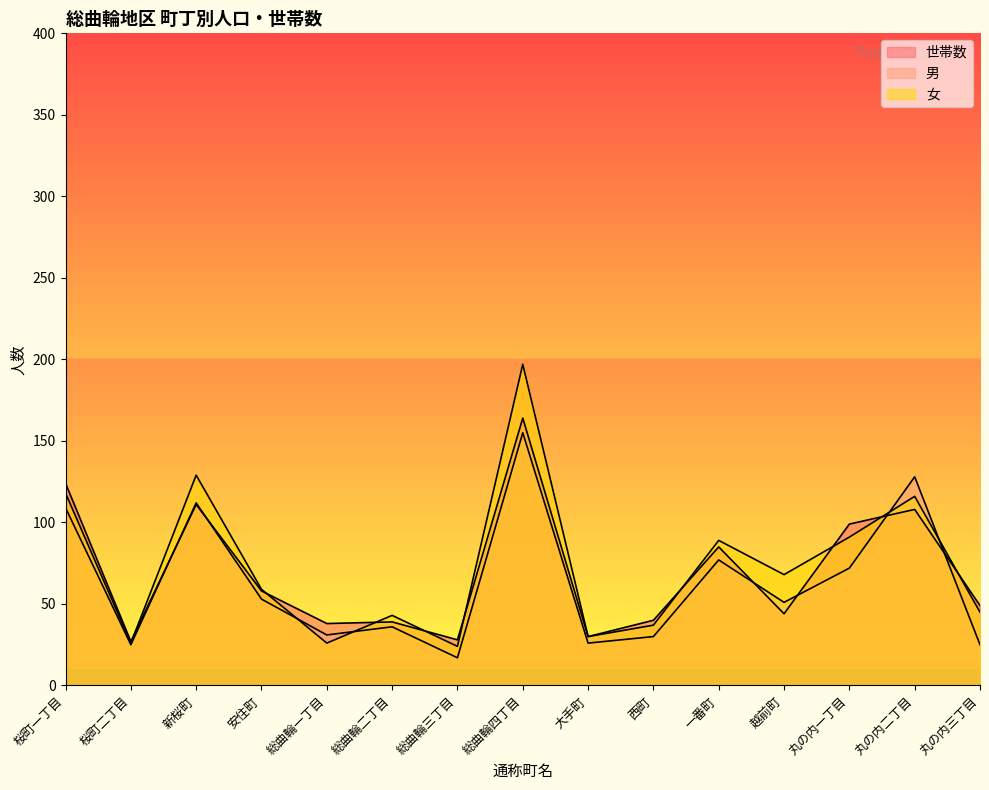

True or false: 女 has more than 2 interior local peaks.

True